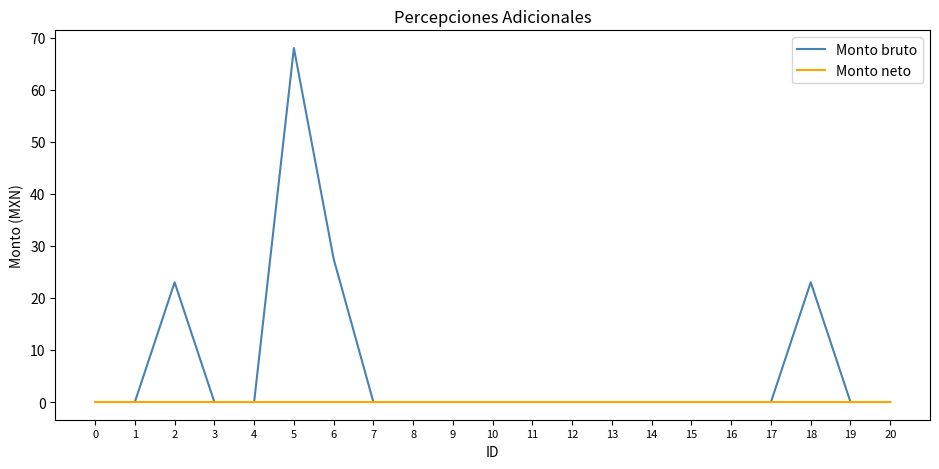

List the series in order of their overall mean, lowest first.

Monto neto, Monto bruto